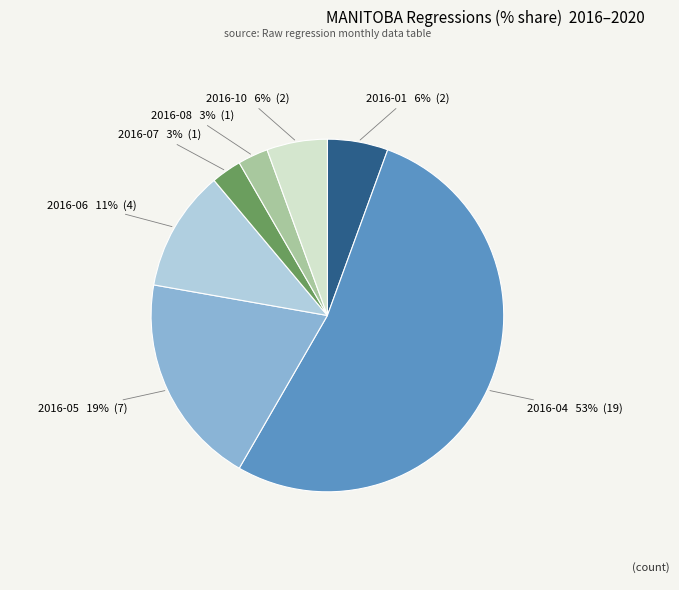

Is the sum of 2016-01 and 2016-10 greater than half?

No